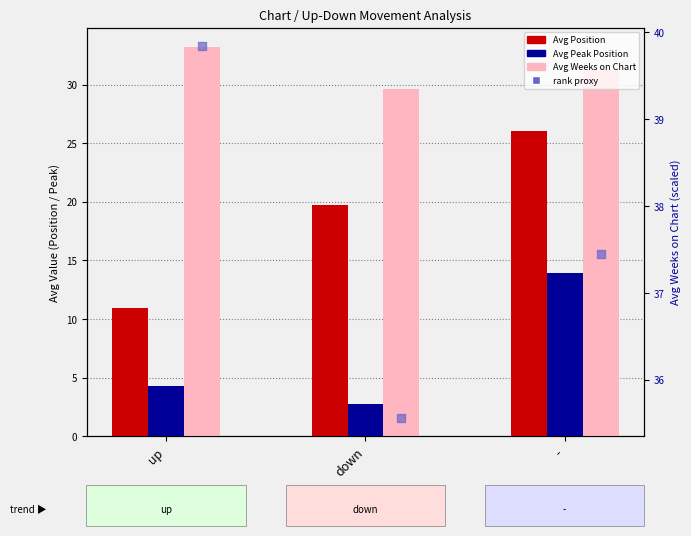

At which category is the sum across all series the highest?

-